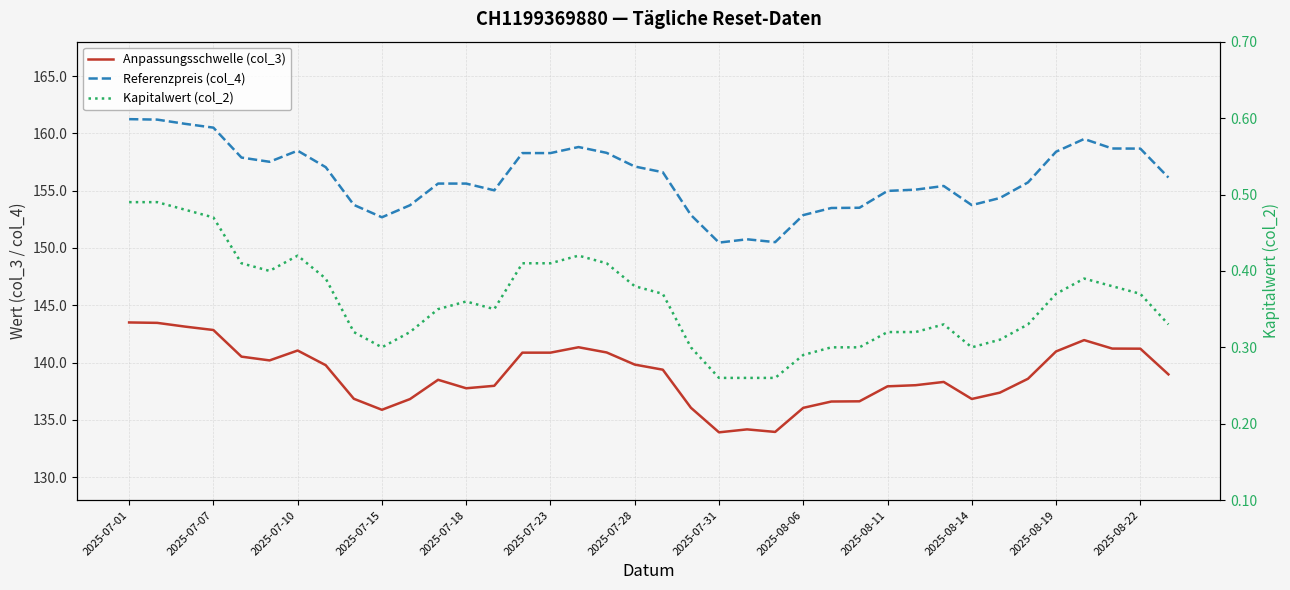

How many values in the Anpassungsschwelle (col_3) series are below 138?

15